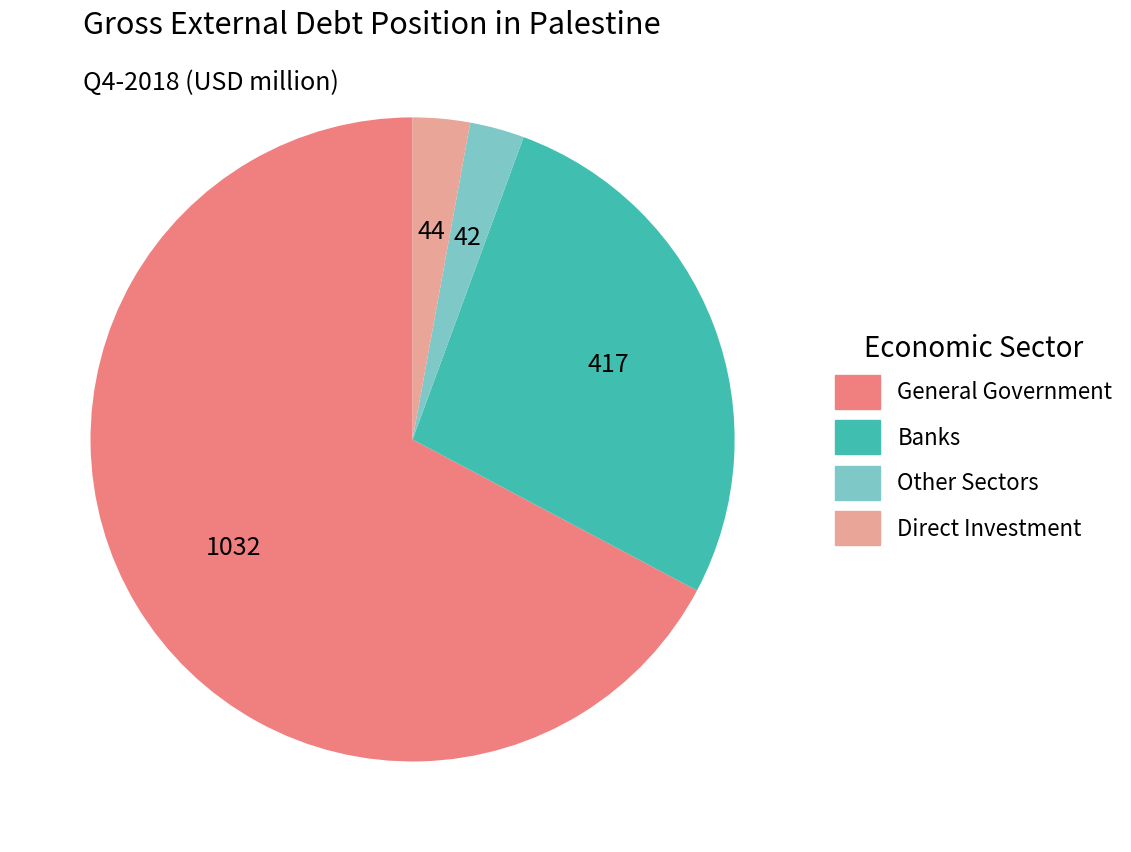

Combined, do General Government and Other Sectors account for over 50%?

Yes